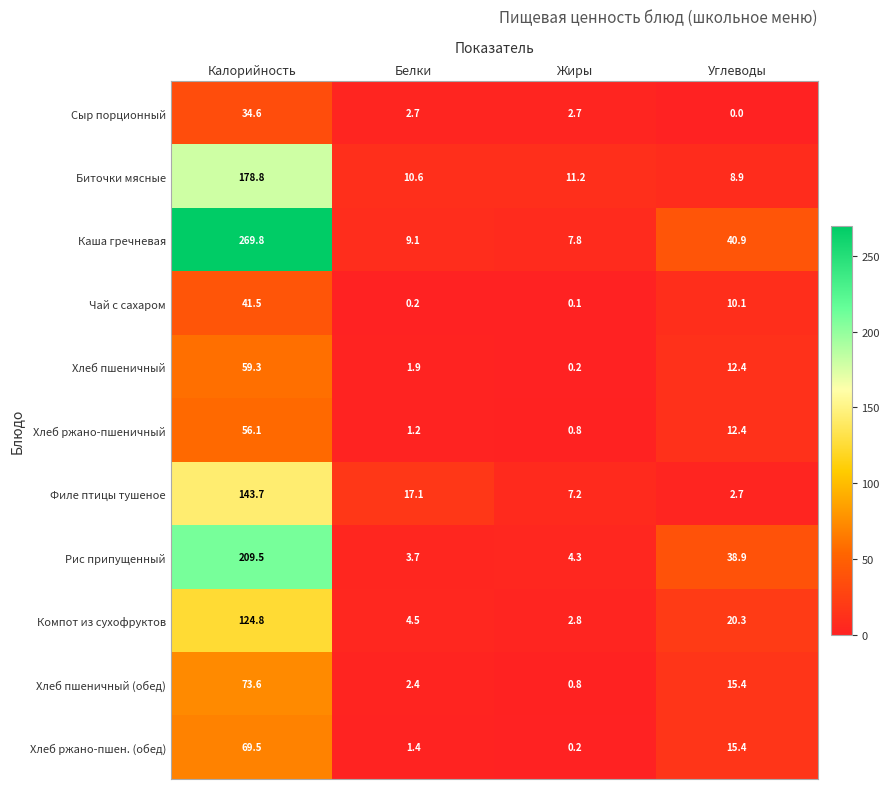

Which series has the widest spread of values?

Каша гречневая